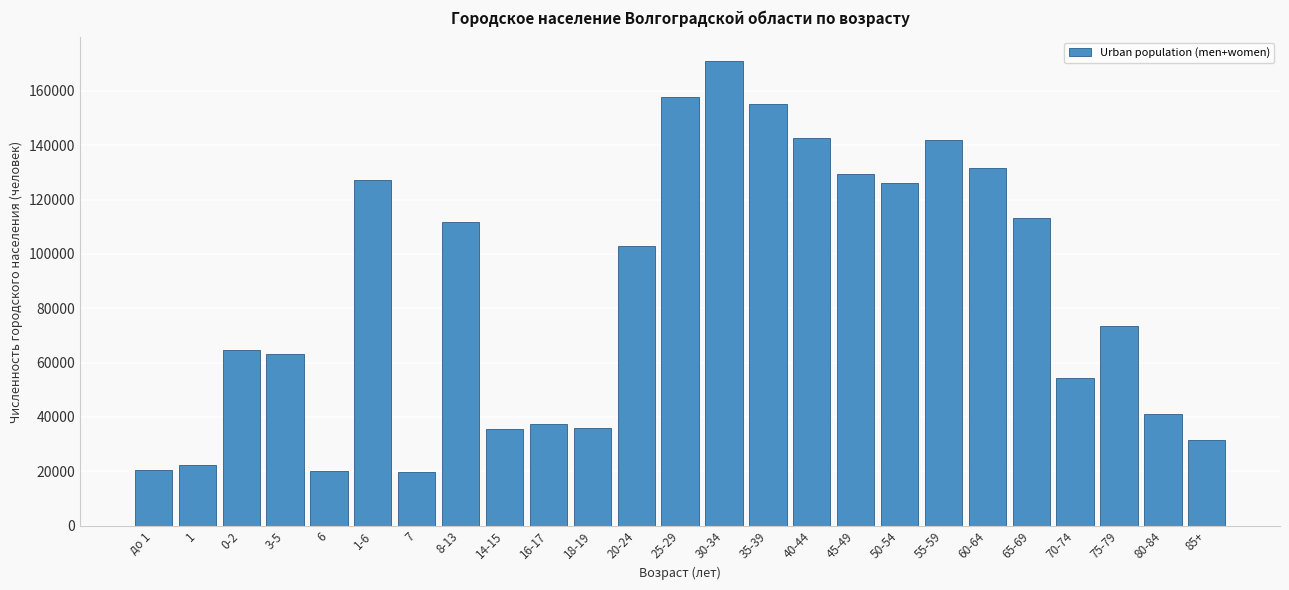

What is the difference between the maximum and minimum values?

151438